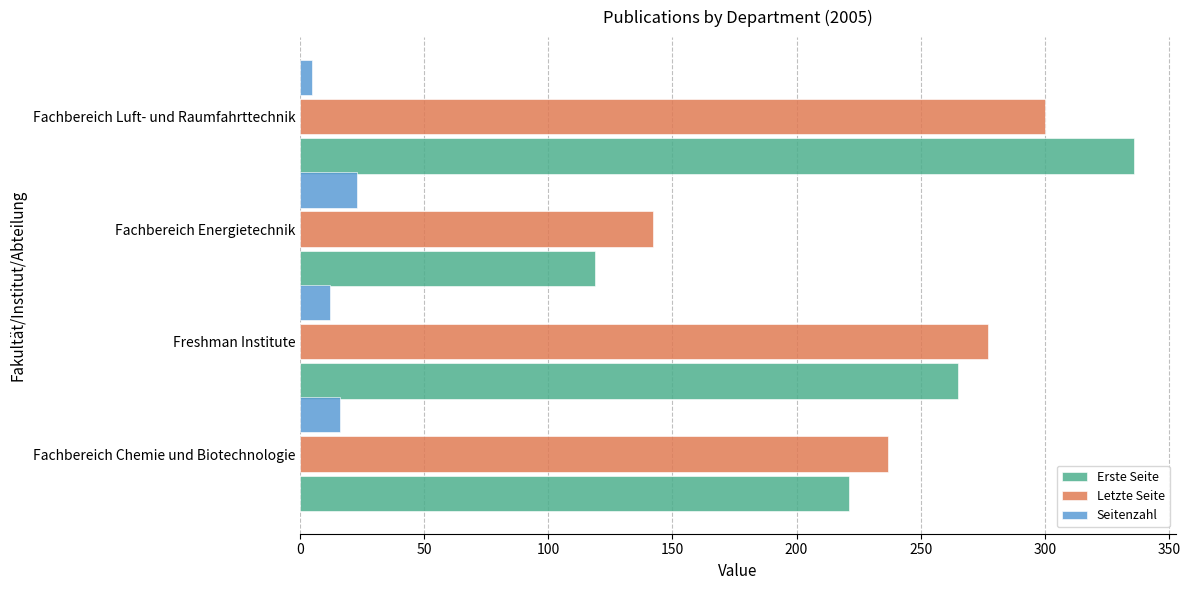

What value does the Erste Seite series have at Freshman Institute, to the nearest 50?

250